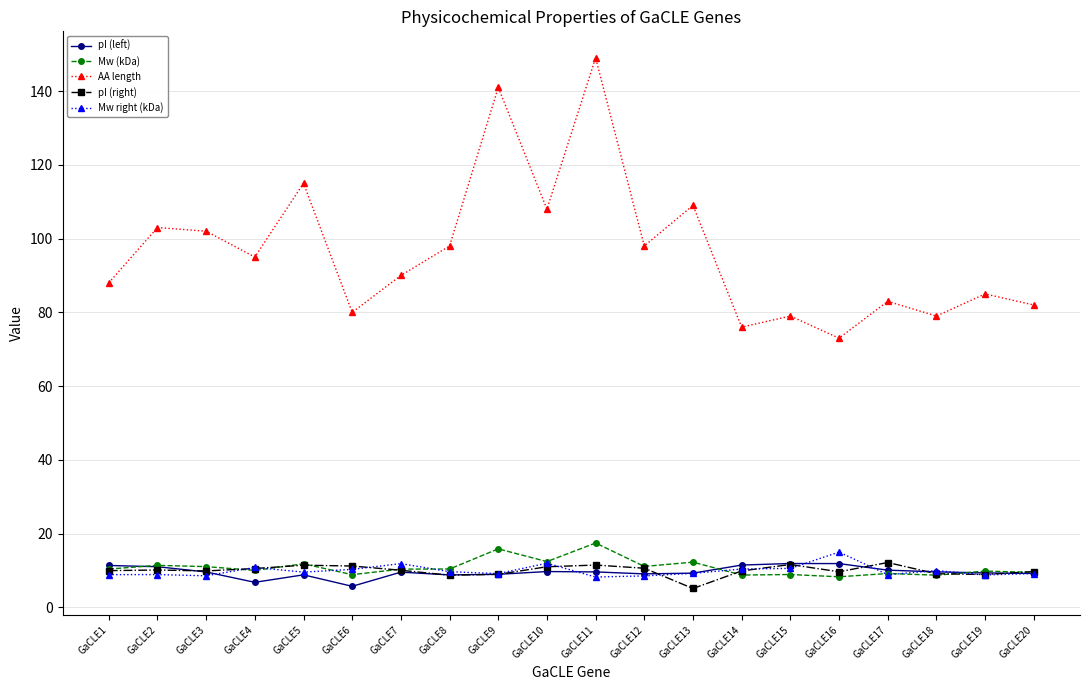

Which series has the widest spread of values?

AA length